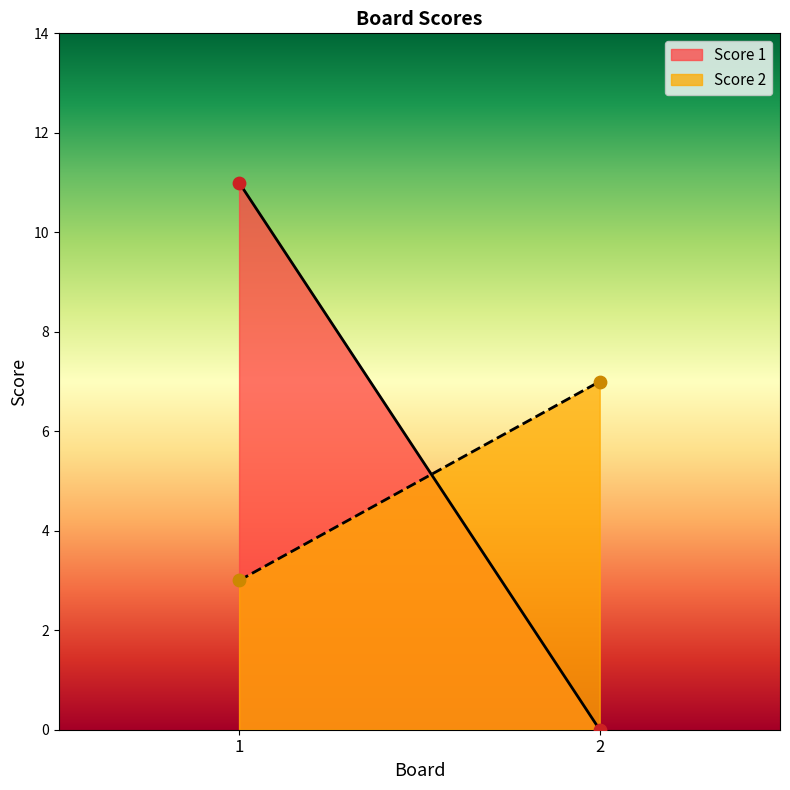

Which series has the widest spread of Y values?

Score 1